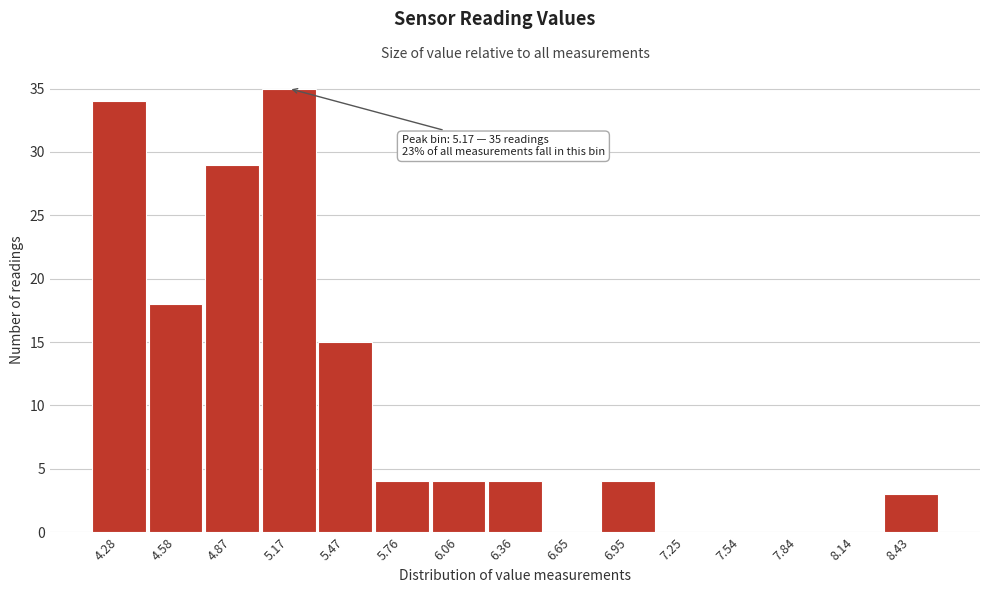

Reading left to right, list all the values displayed in this chart.

4.28=34	4.58=18	4.87=29	5.17=35	5.47=15	5.76=4	6.06=4	6.36=4	6.65=0	6.95=4	7.25=0	7.54=0	7.84=0	8.14=0	8.43=3